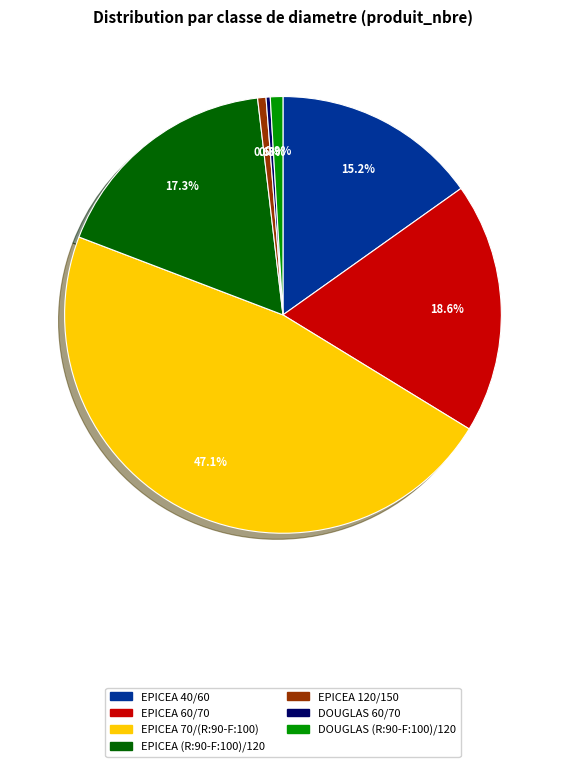

To the nearest percent, what portion does EPICEA 40/60 represent?

15%